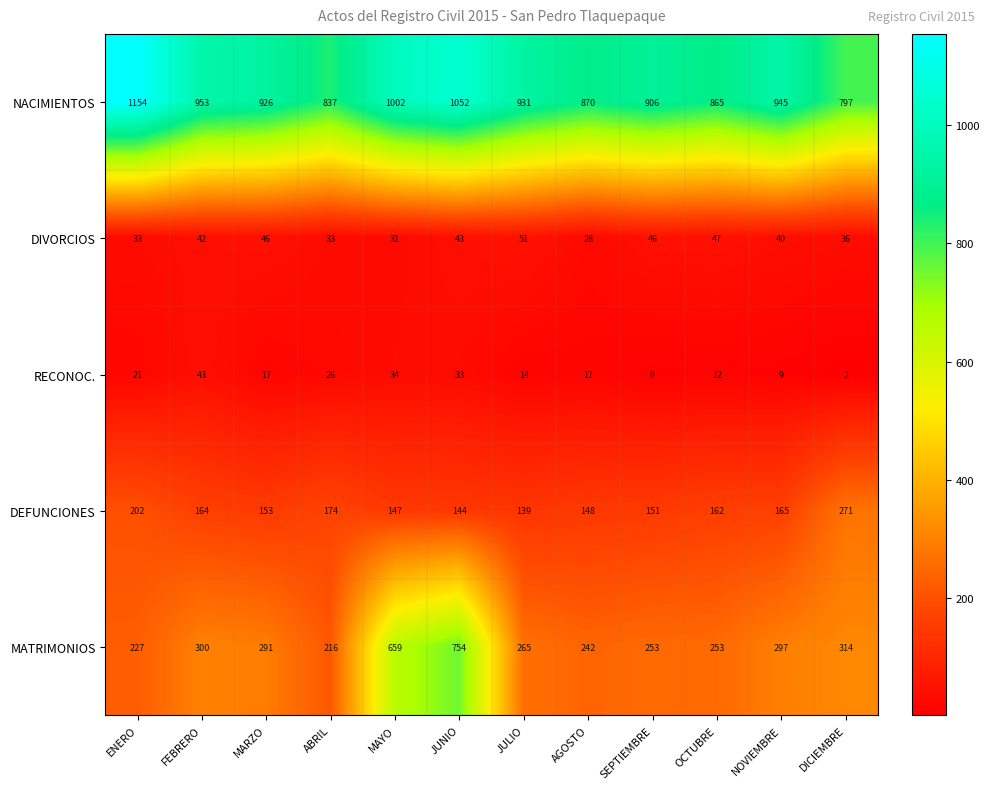

What is the sum of the MATRIMONIOS values at JULIO and MAYO?

924